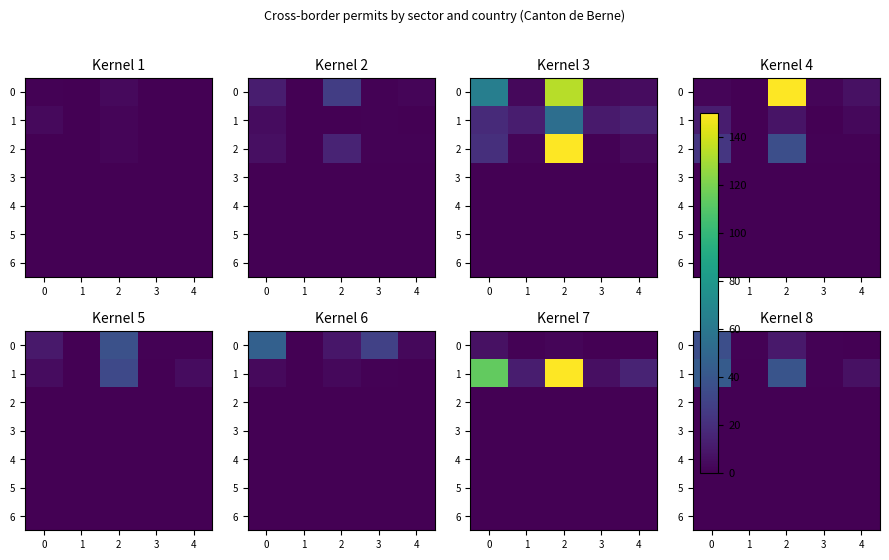

How many series are shown in this chart?

7